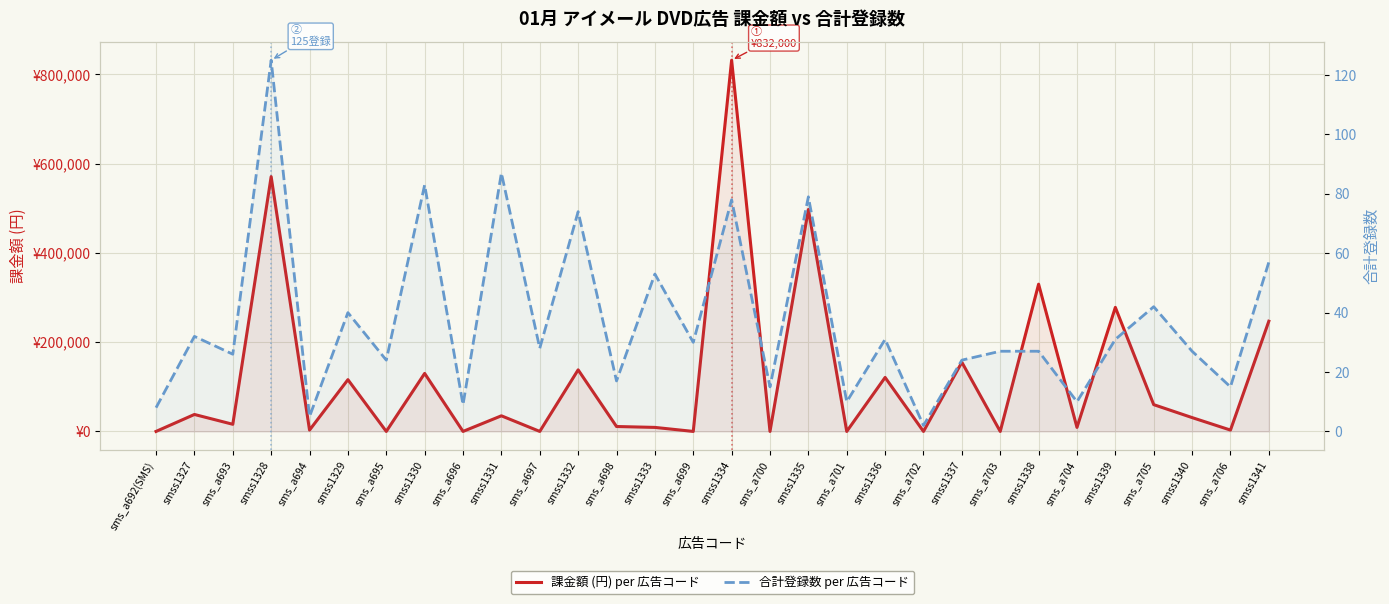

Is it true that 課金額 (円) per 広告コード equals 4168 at sms_a698?

False